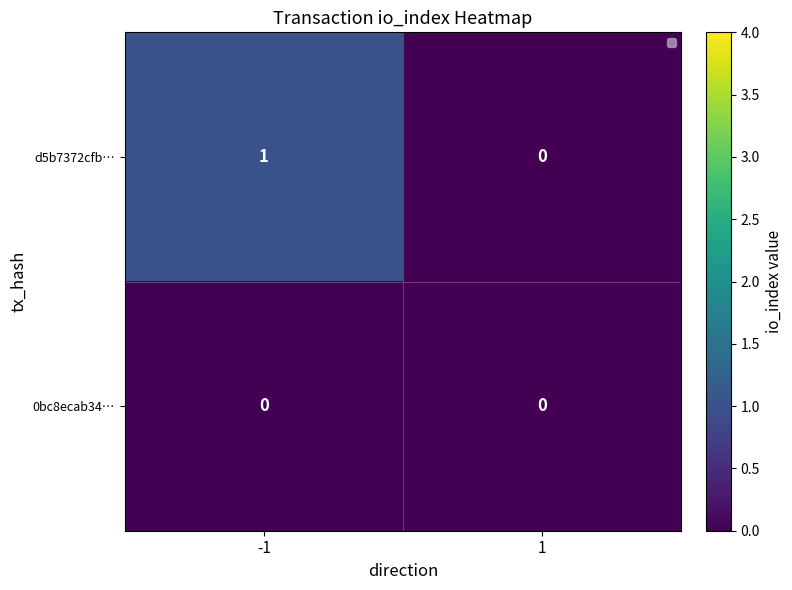

How many series are shown in this chart?

2